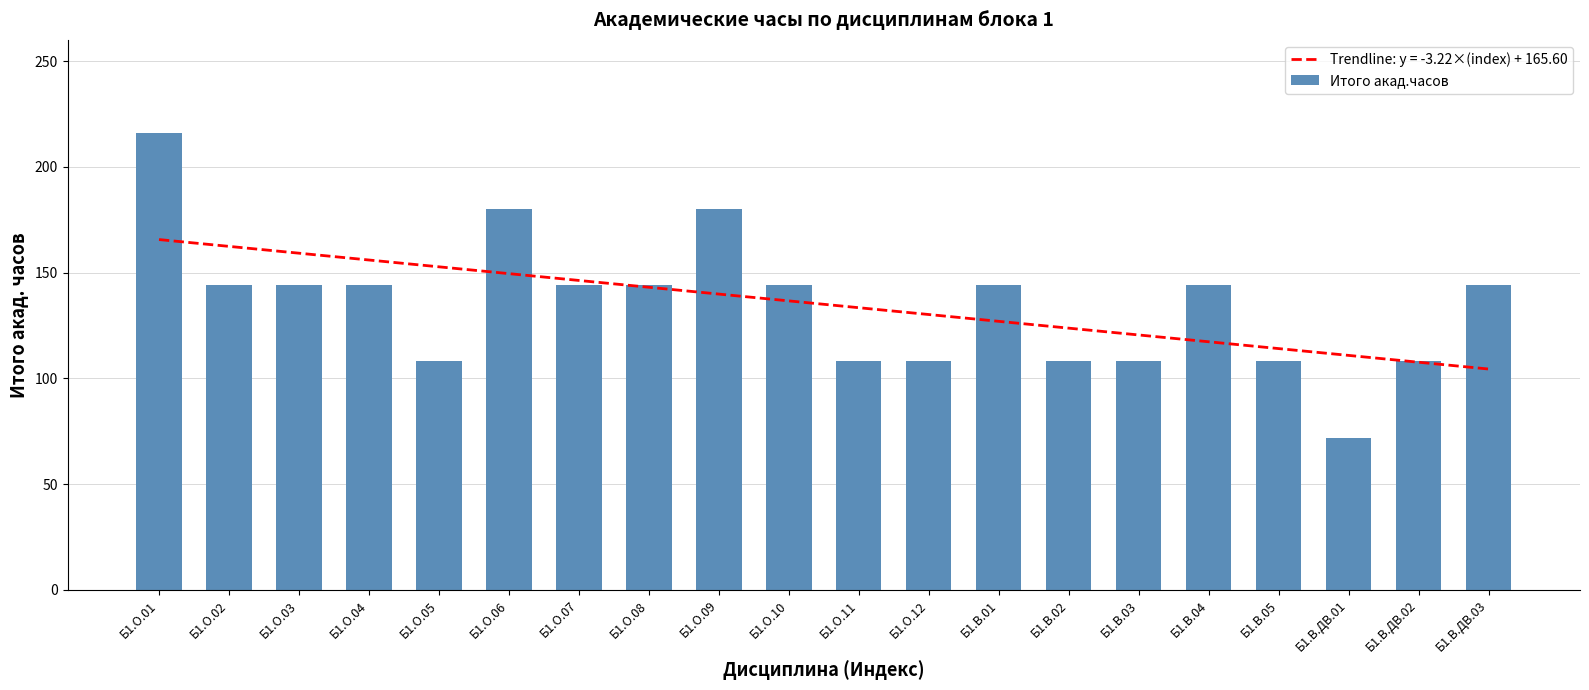

Is it true that the value at Б1.О.02 is 217?

False